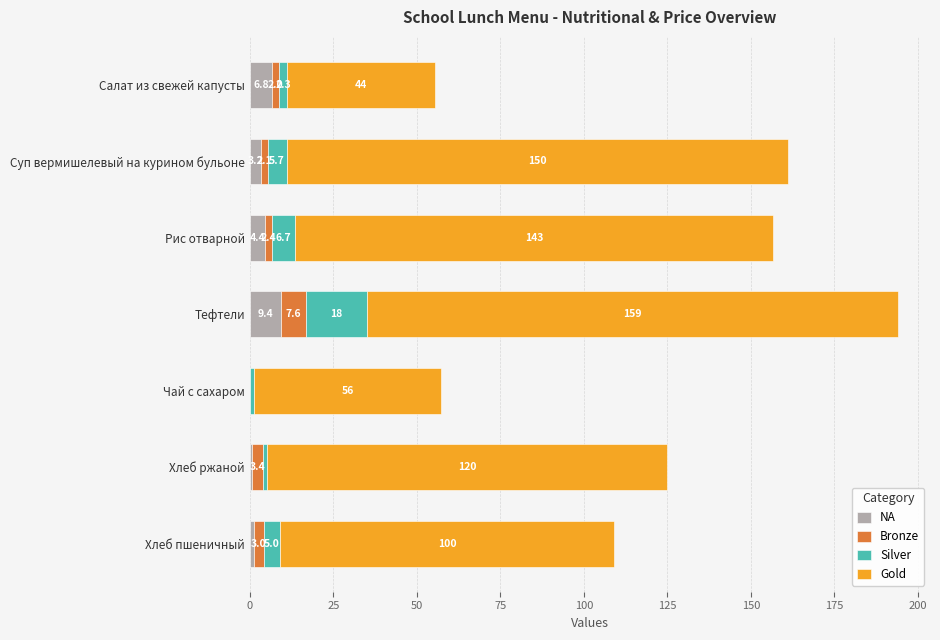

At which category is the sum across all series the highest?

Тефтели